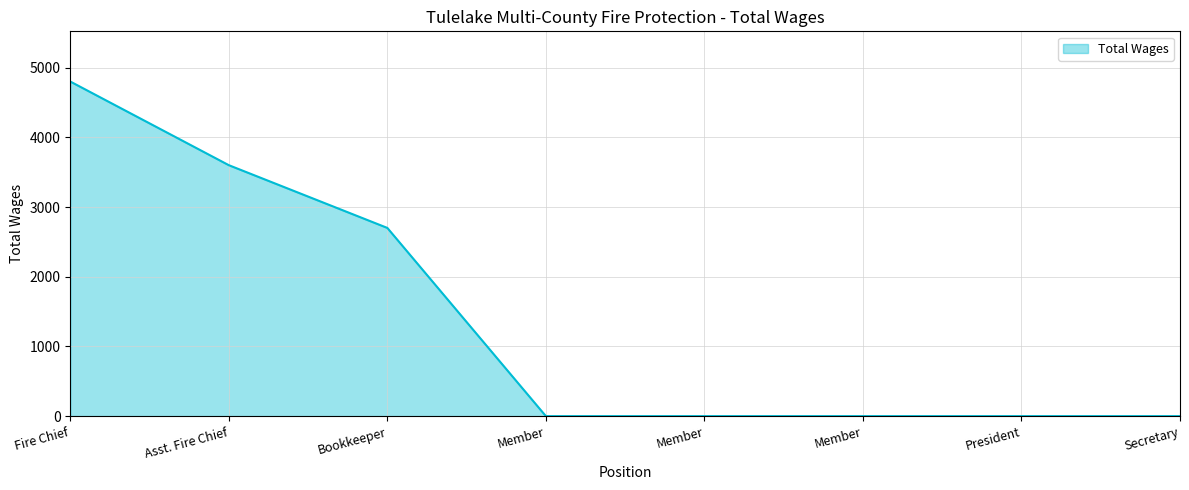

Which has a higher value, Bookkeeper or Member?

Bookkeeper